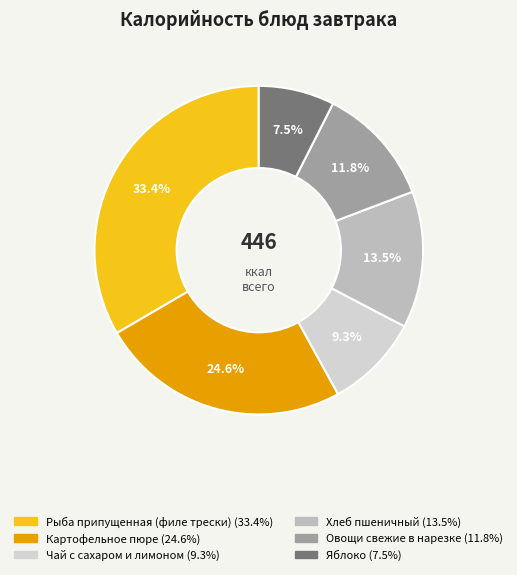

To the nearest percent, what is the difference between the Чай с сахаром и лимоном and Яблоко slice percentages?

2%